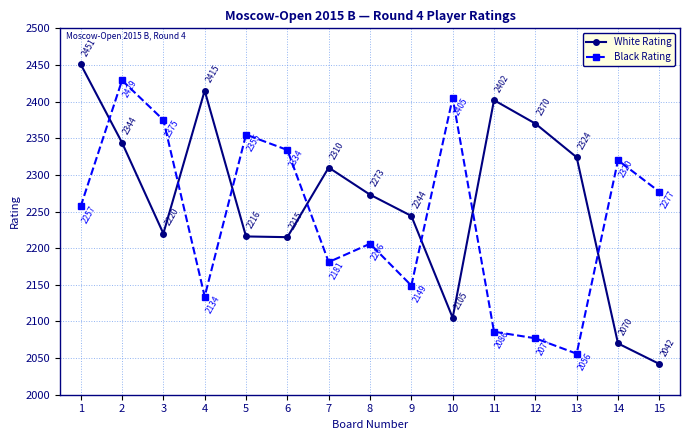

In White Rating, how many points are lower than both neighbors (excluding endpoints)?

3